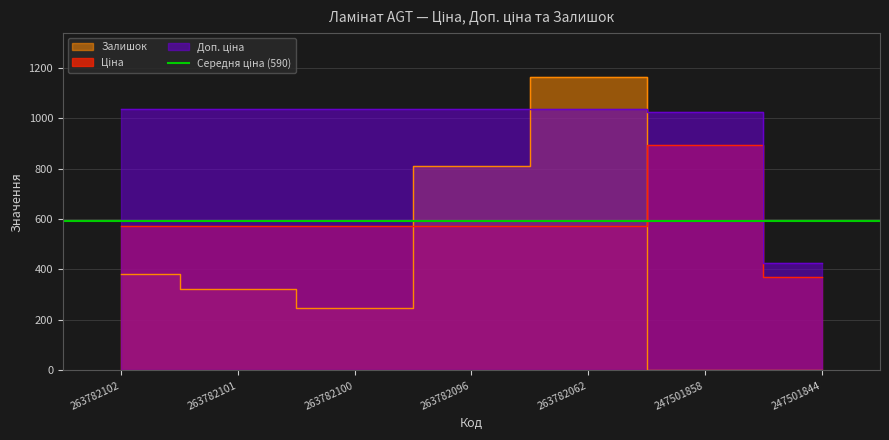

How many data points does each series have?

7